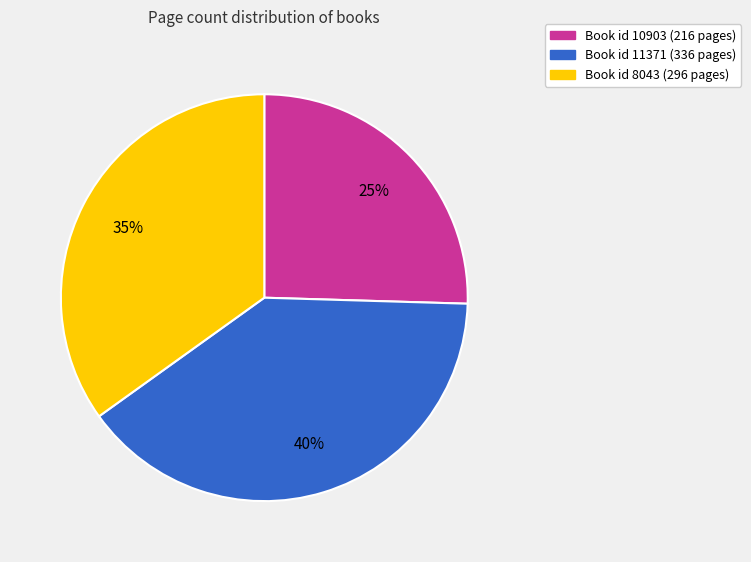

Is there any slice that represents more than half of the pie?

No